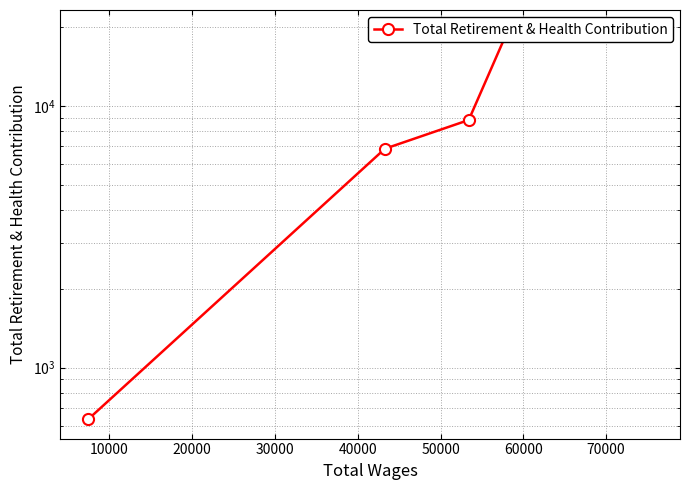

How many lines are shown in the chart?

1